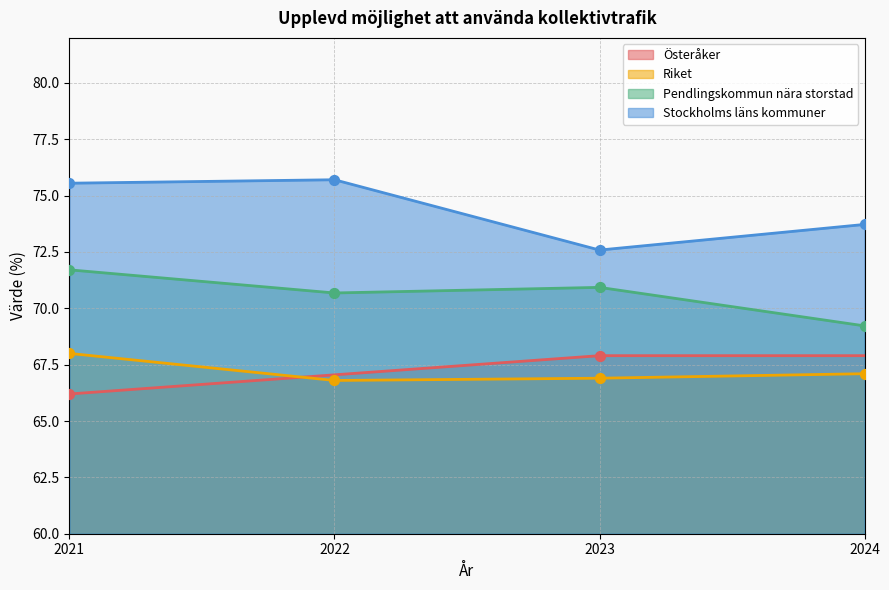

Which series has the widest spread of Y values?

Stockholms läns kommuner